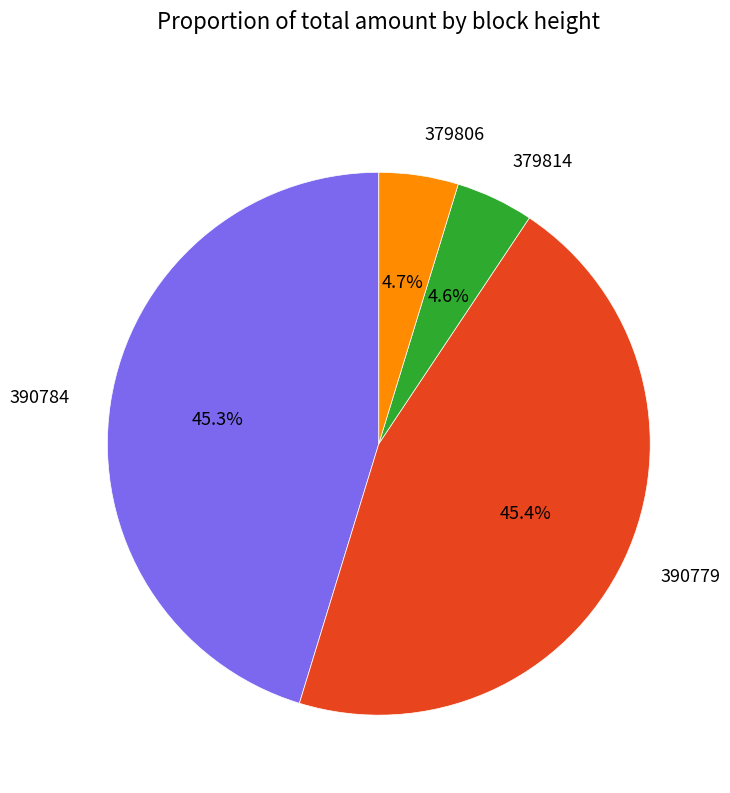

How many segments does this pie chart have?

4